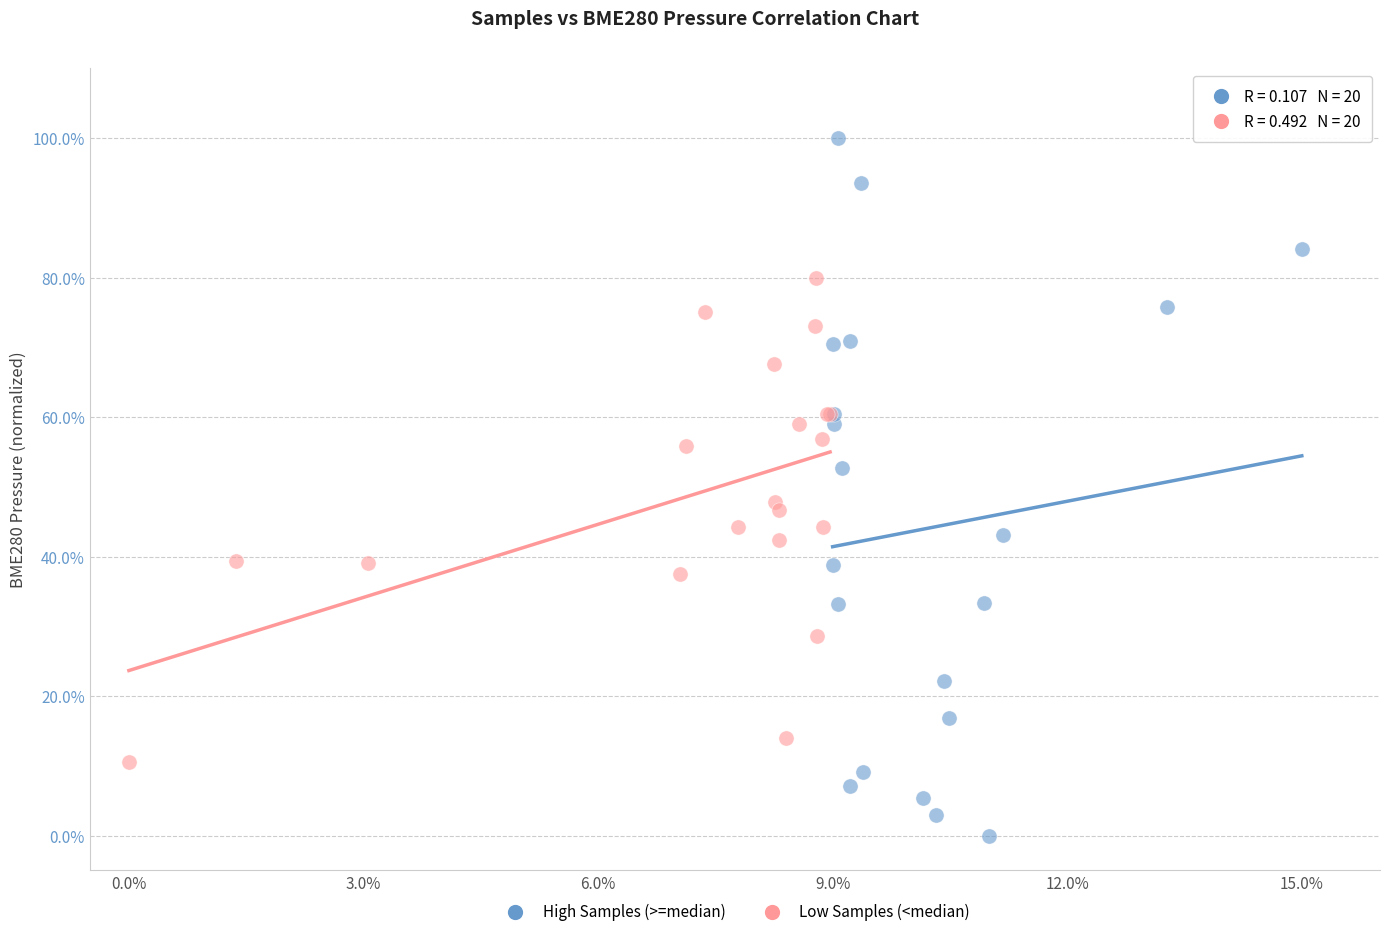

Which series contains the lowest Y value?

High Samples (>=median)